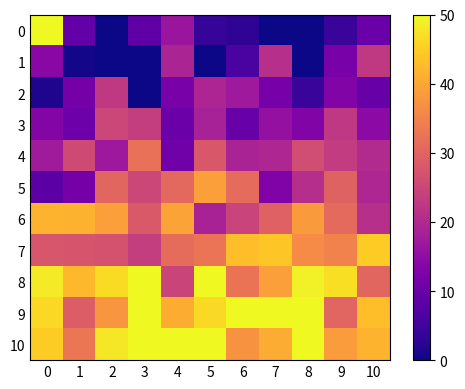

Reading left to right, what are all the values shown in this chart?

0: 0=50.0	1=9.4	2=0.0	3=8.5	4=16.5	5=3.8	6=3.1	7=0.0	8=0.0	9=4.3	10=10.1
1: 0=14.2	1=0.6	2=0.0	3=0.0	4=19.0	5=0.0	6=6.1	7=20.9	8=0.0	9=11.8	10=22.7
2: 0=1.5	1=11.5	2=22.7	3=0.0	4=12.0	5=19.2	6=17.2	7=11.5	8=4.1	9=13.1	10=9.9
3: 0=13.5	1=10.5	2=25.1	3=23.4	4=10.2	5=18.4	6=9.9	7=15.6	8=13.0	9=22.6	10=14.4
4: 0=17.5	1=25.7	2=16.9	3=32.1	4=10.7	5=28.0	6=18.8	7=19.4	8=26.0	9=23.1	10=20.3
5: 0=8.3	1=11.4	2=30.3	3=25.2	4=30.8	5=38.9	6=31.2	7=12.7	8=20.8	9=29.7	10=19.4
6: 0=41.7	1=41.5	2=39.0	3=28.2	4=39.6	5=18.7	6=24.5	7=29.5	8=38.3	9=31.0	10=21.0
7: 0=27.6	1=27.4	2=27.1	3=23.5	4=31.4	5=32.8	6=43.0	7=44.1	8=36.3	9=34.8	10=44.7
8: 0=48.4	1=42.5	2=46.7	3=50.0	4=24.7	5=50.0	6=32.6	7=39.0	8=49.0	9=47.0	10=30.3
9: 0=46.1	1=28.8	2=37.9	3=50.0	4=40.8	5=46.4	6=50.0	7=50.0	8=50.0	9=30.3	10=43.1
10: 0=44.8	1=33.0	2=47.9	3=50.0	4=50.0	5=50.0	6=37.2	7=40.7	8=50.0	9=38.6	10=41.7